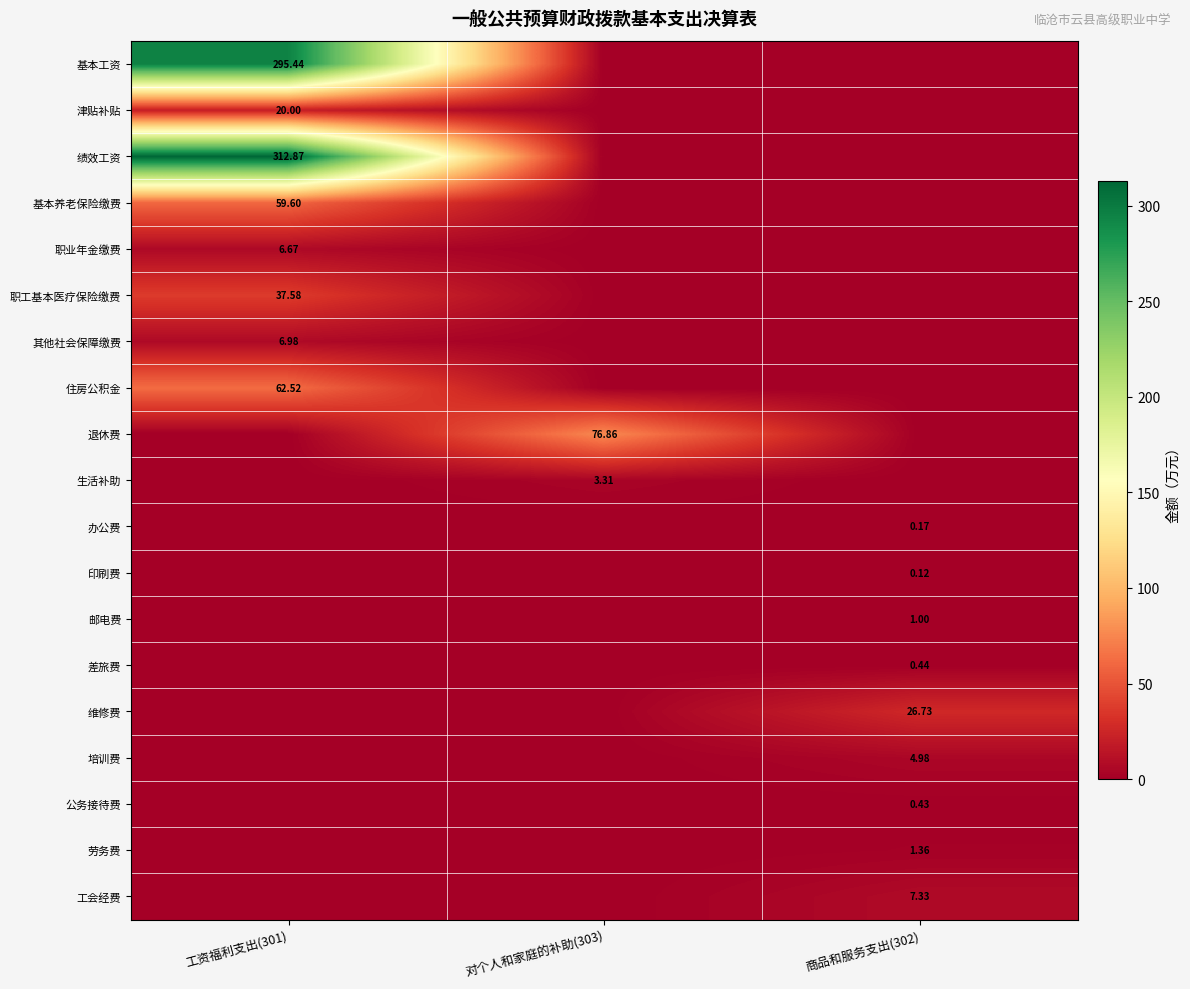

The value of 工会经费 at 工资福利支出(301) is 0.0. True or false?

True